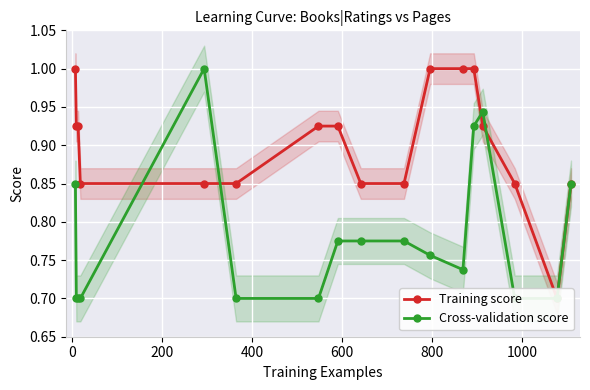

List the series in order of their peak value, lowest first.

Training score, Cross-validation score